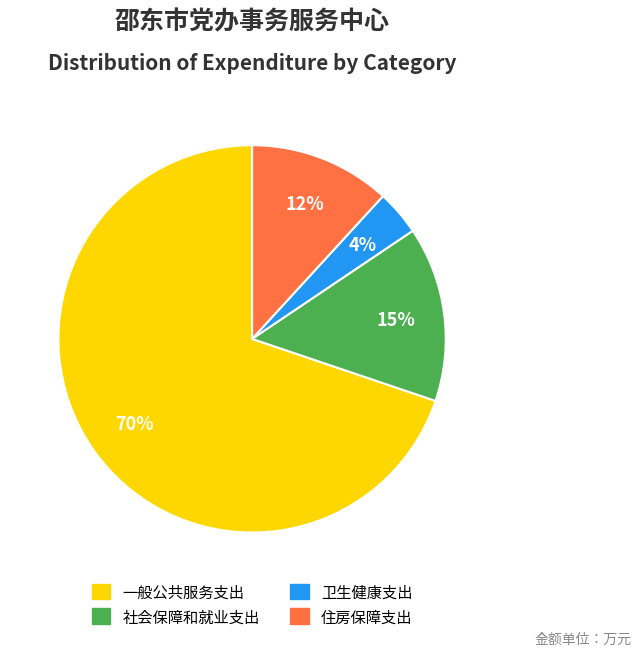

To the nearest percent, what percentage of the pie is 住房保障支出?

12%